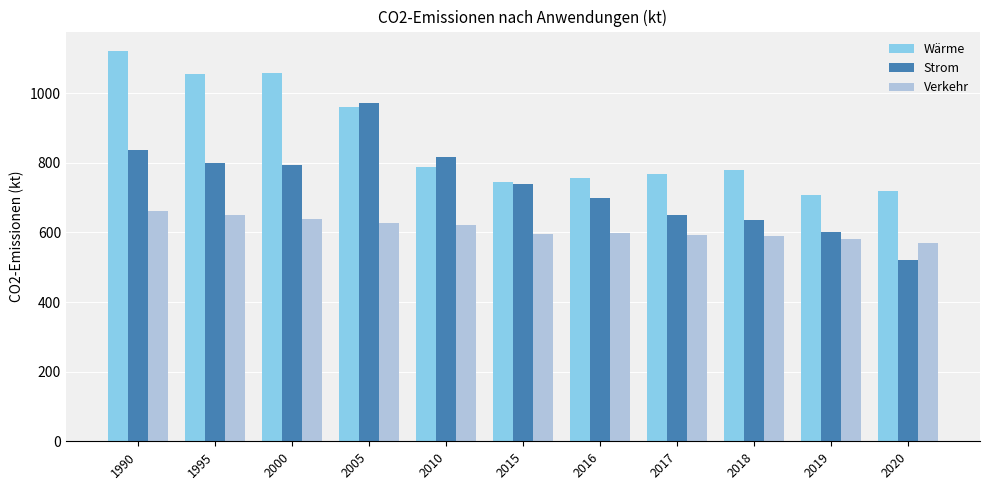

At 1995, list the series in order from largest to smallest.

Wärme, Strom, Verkehr